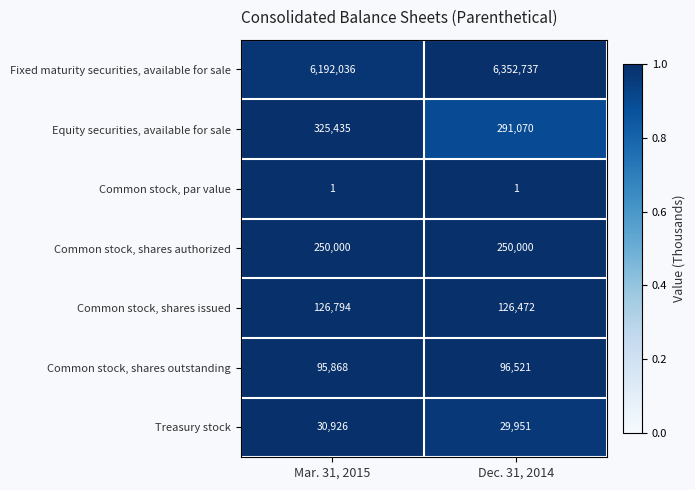

True or false: Common stock, shares authorized has a value of 250000 at Mar. 31, 2015.

True